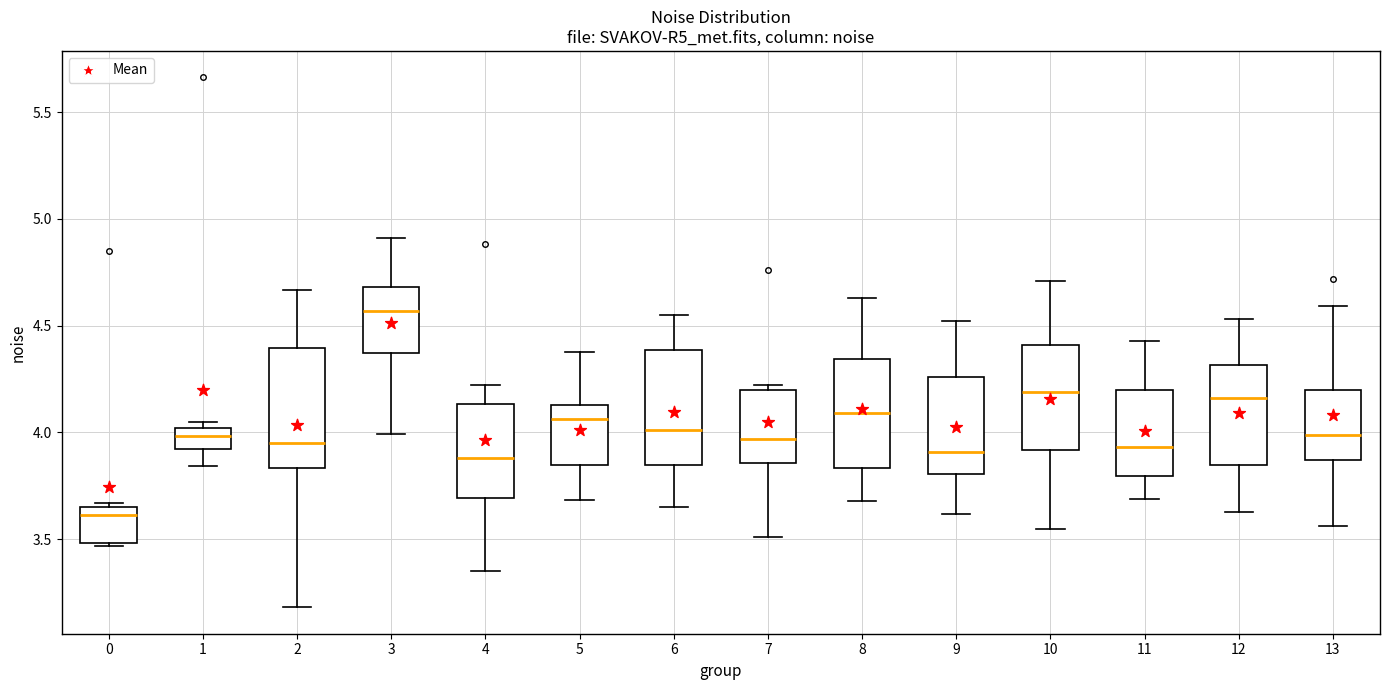

Which box's median line is the lowest?

0